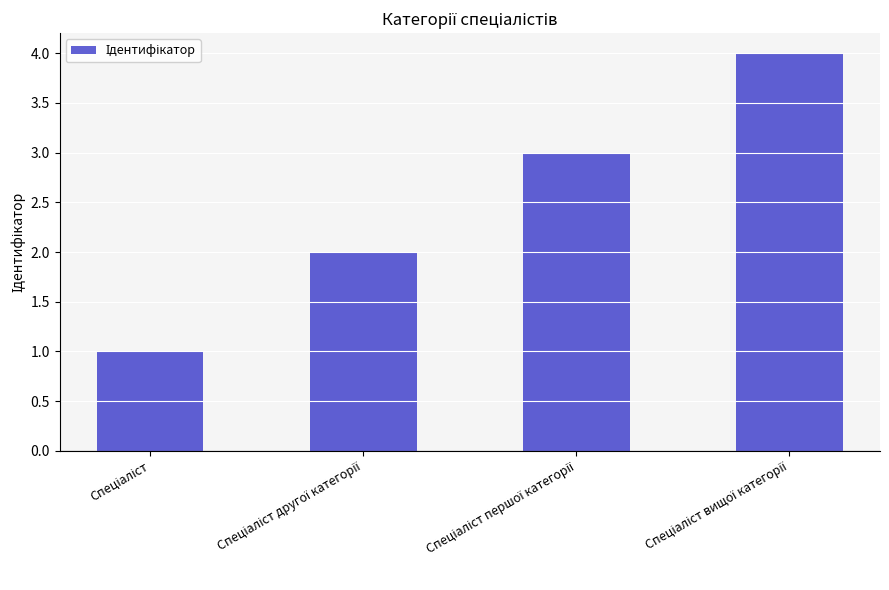

What is the difference between the maximum and minimum values?

3